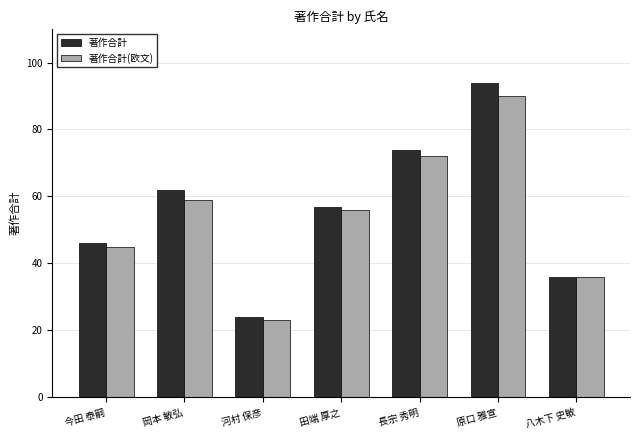

How many 著作合計 values are between 36 and 74?

5